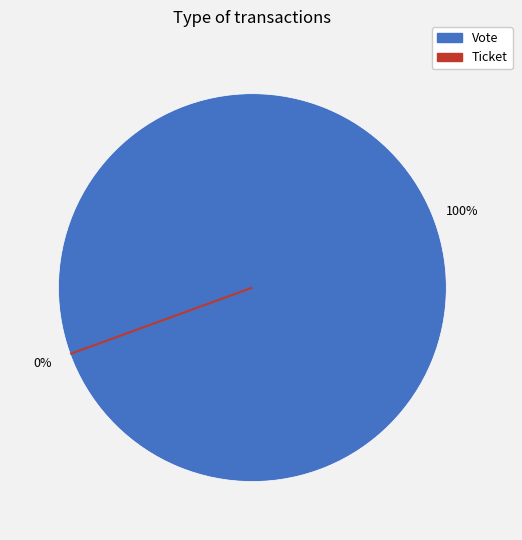

Does Vote represent more than half of the total?

Yes